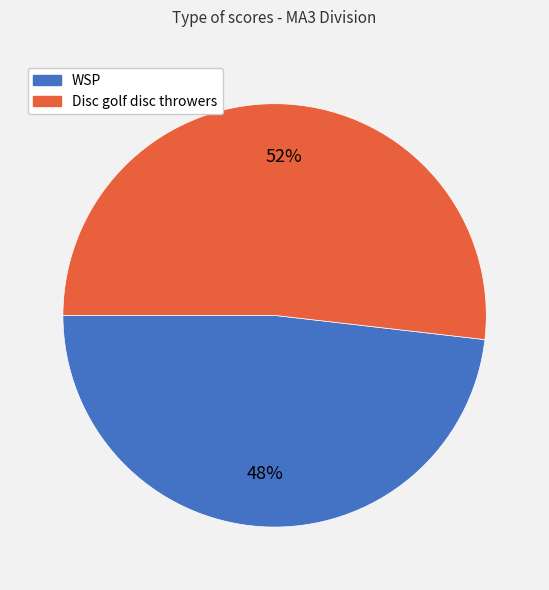

What is the smallest slice in the pie chart?

WSP